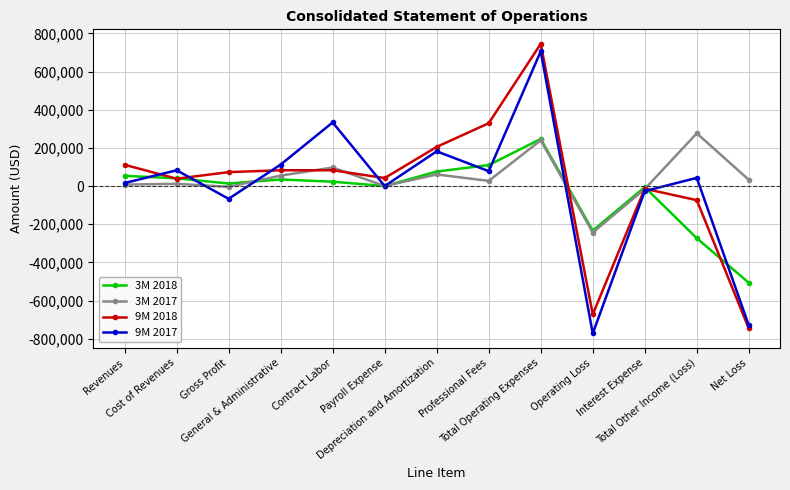

What is the difference between the highest and lowest values at General & Administrative?

78047